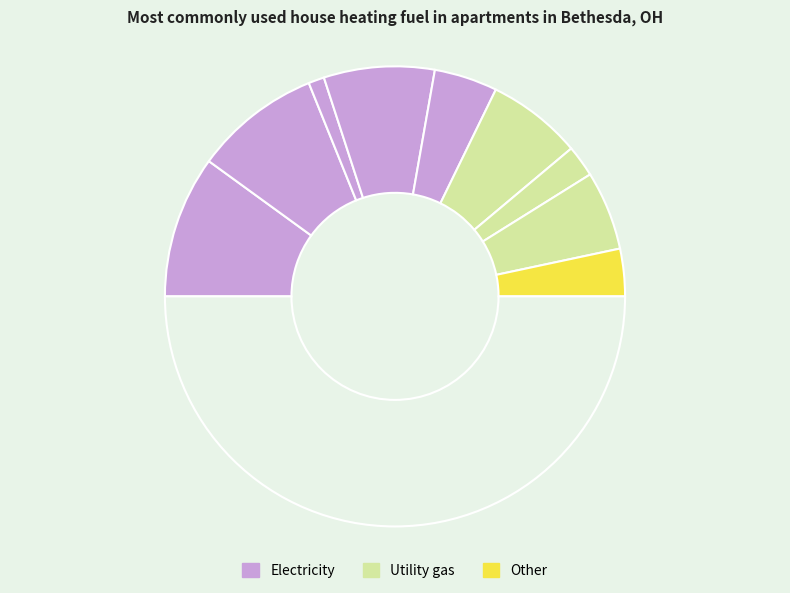

Count the number of slices in the pie.

10